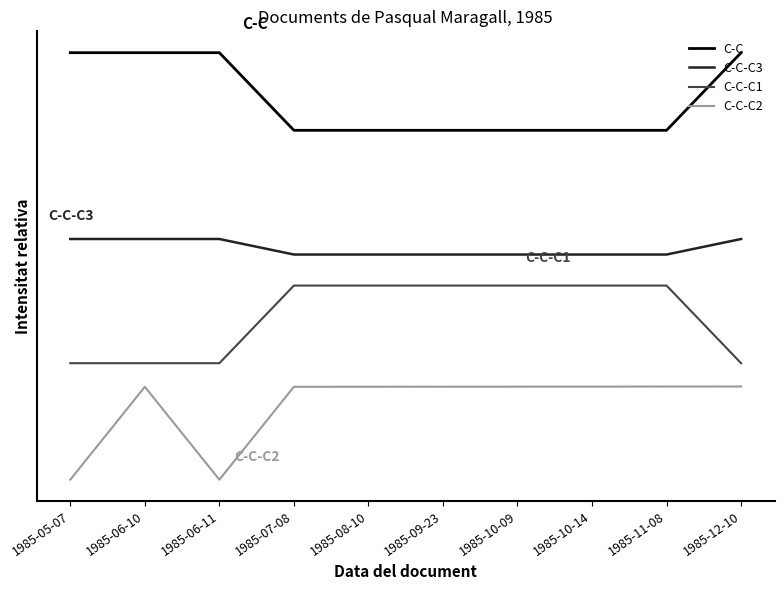

Does the chart display data point markers on the line(s)?

No